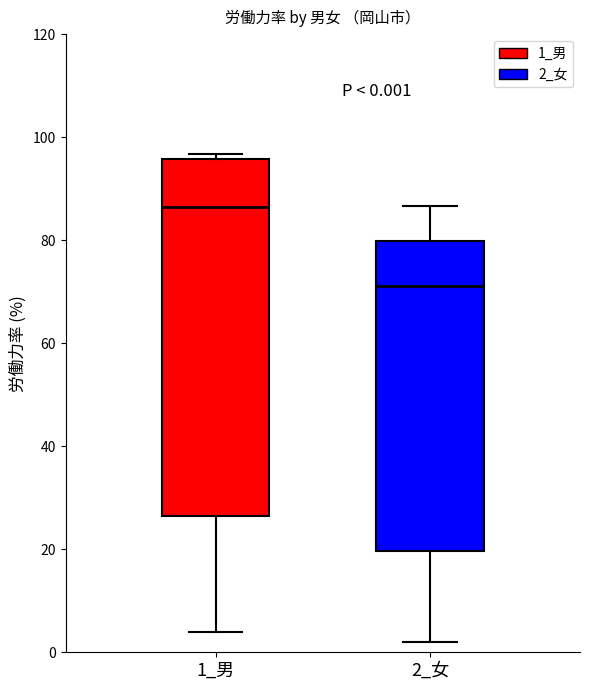

Which box is the tallest, from its lower edge to its upper edge?

1_男